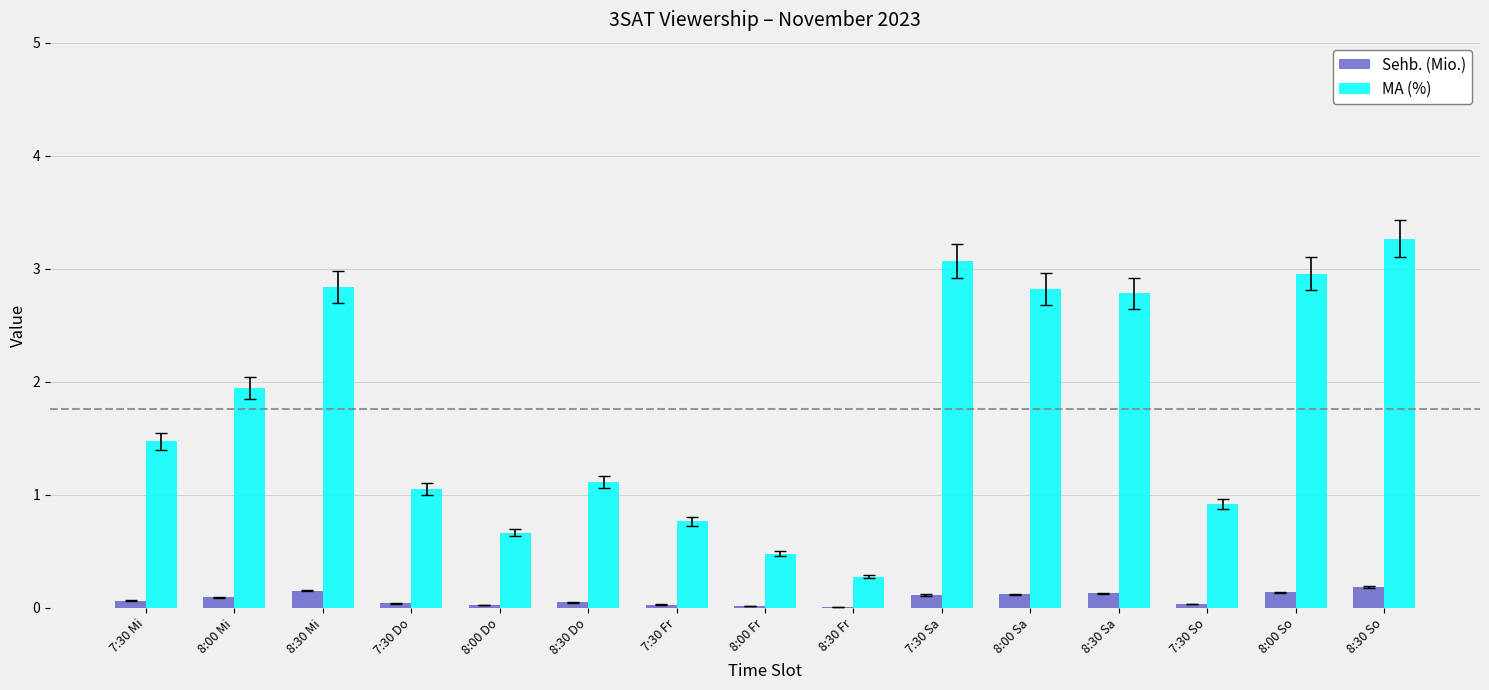

Which category has the highest value in the MA (%) series?

8:30 So